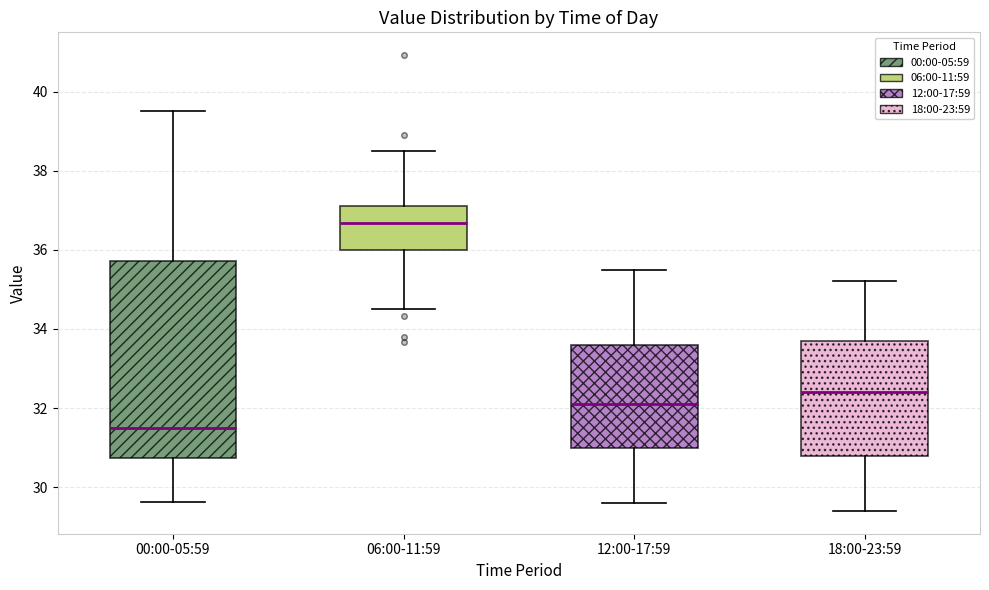

Where is the upper edge of the box for 00:00-05:59 on the y-axis? The values are not printed on the chart, so give them approximately, as read against the axis.

35.8